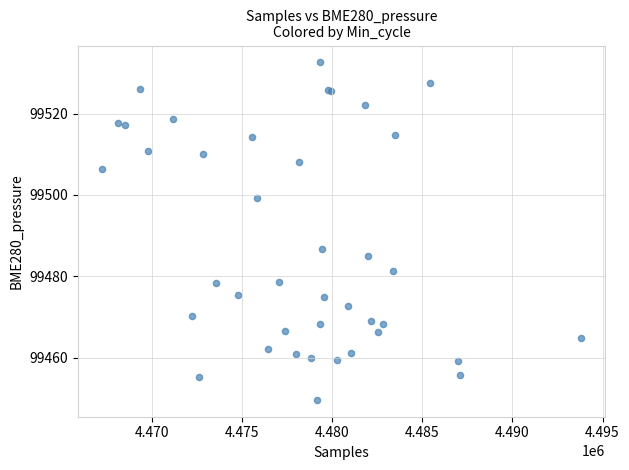

What Y value in the scatter plot is closest to 99491?

99486.6